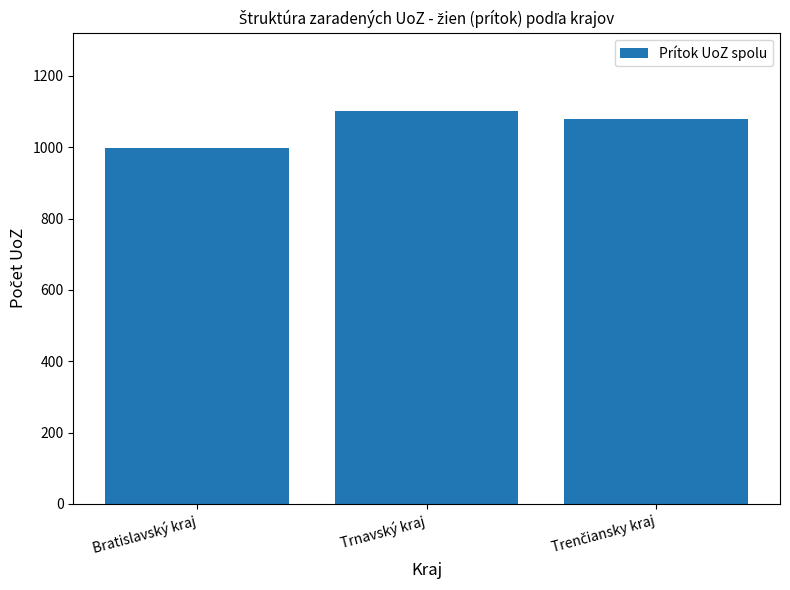

Are the bars grouped side by side (vs. stacked)?

No